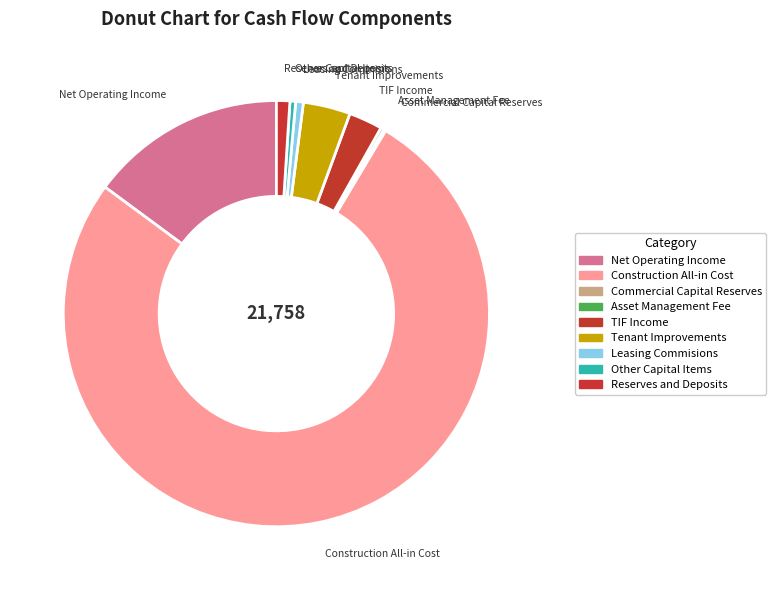

Which category accounts for the majority?

Construction All-in Cost